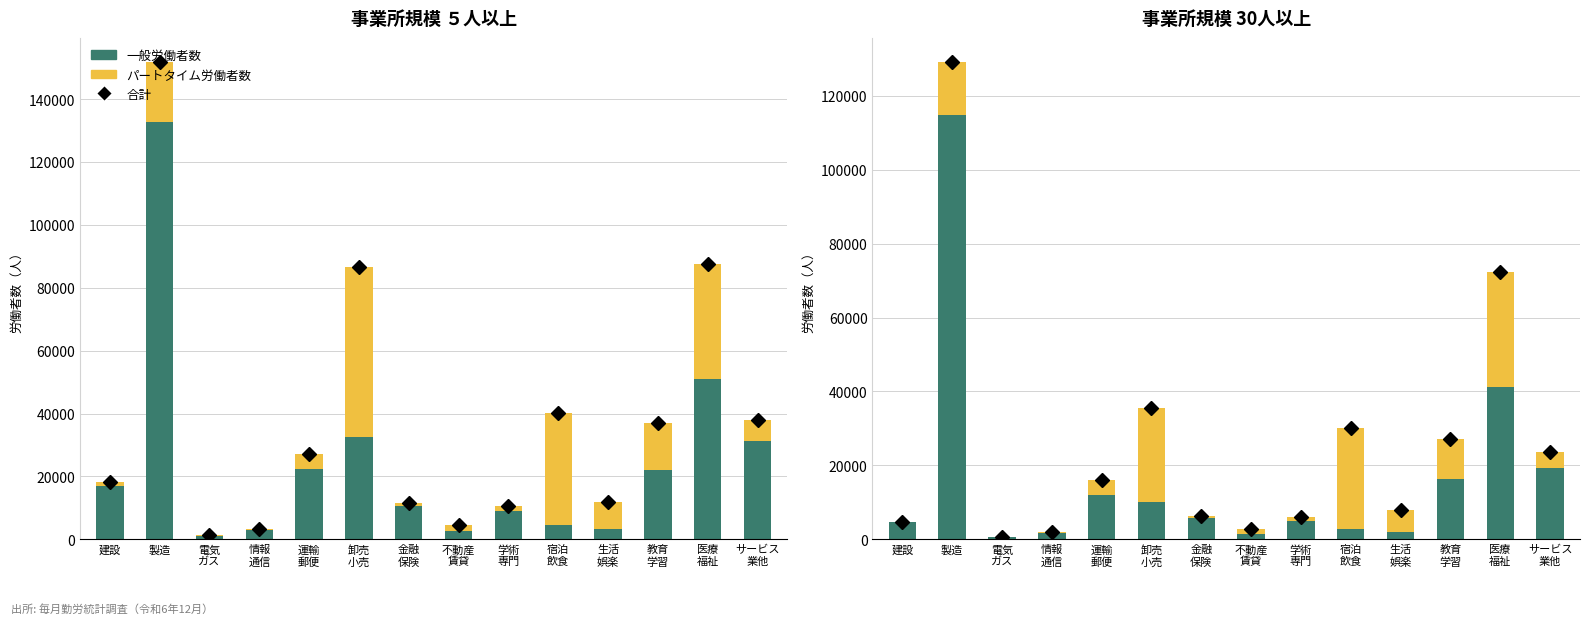

The value of 合計 at 製造 is 55476. True or false?

False